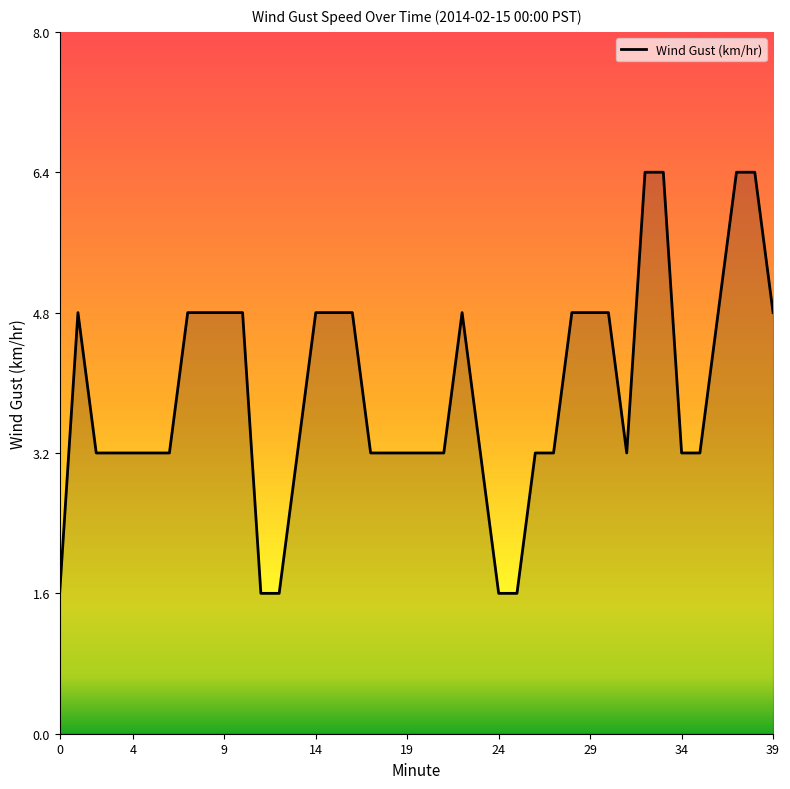

What is the maximum value shown in the chart?

6.4